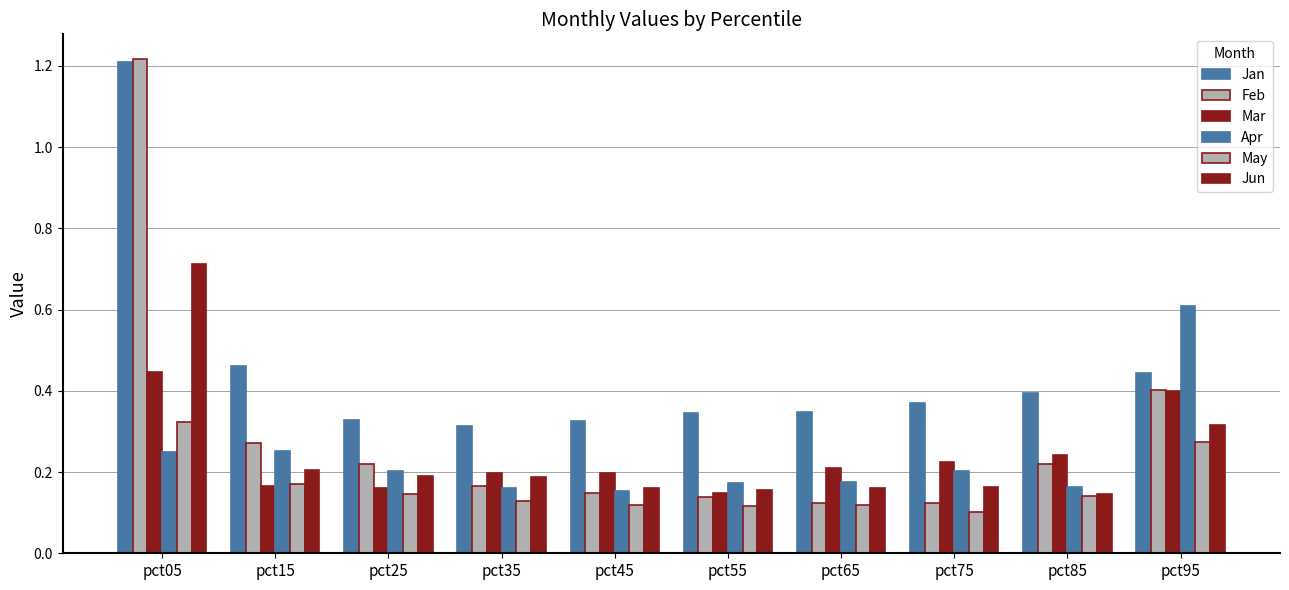

Count the Jan values in the range 0 to 1.

9